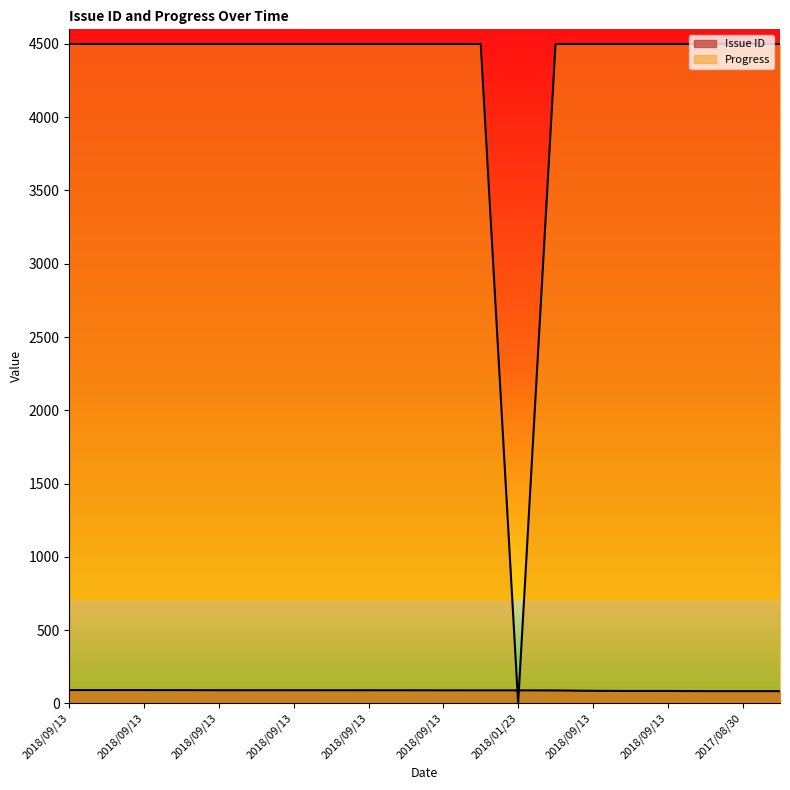

Where is the first local minimum for Progress?

2018/01/23